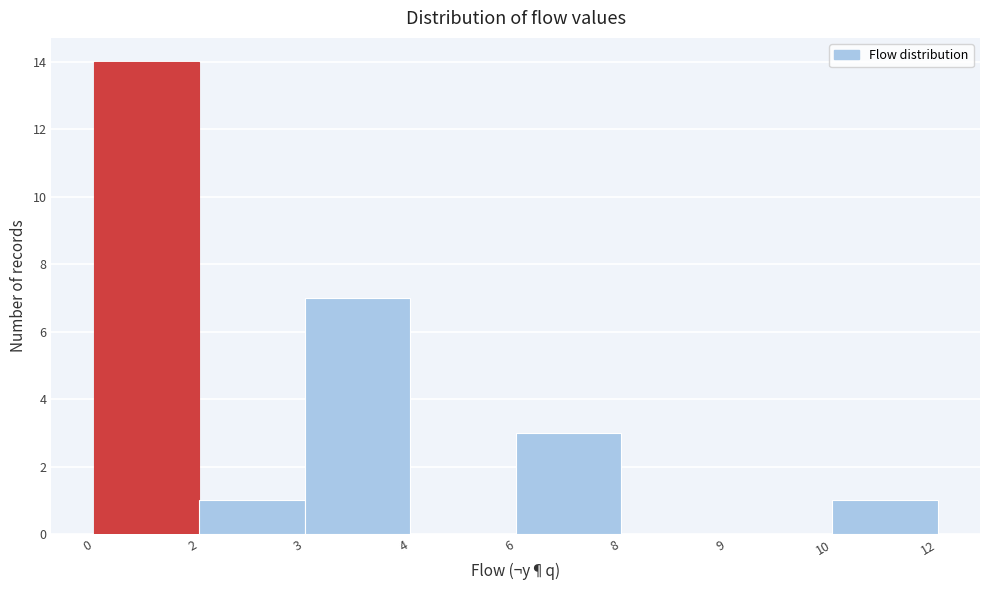

Reading right to left, extract all data points from this chart.

10=1	9=0	8=0	6=3	4=0	3=7	2=1	0=14